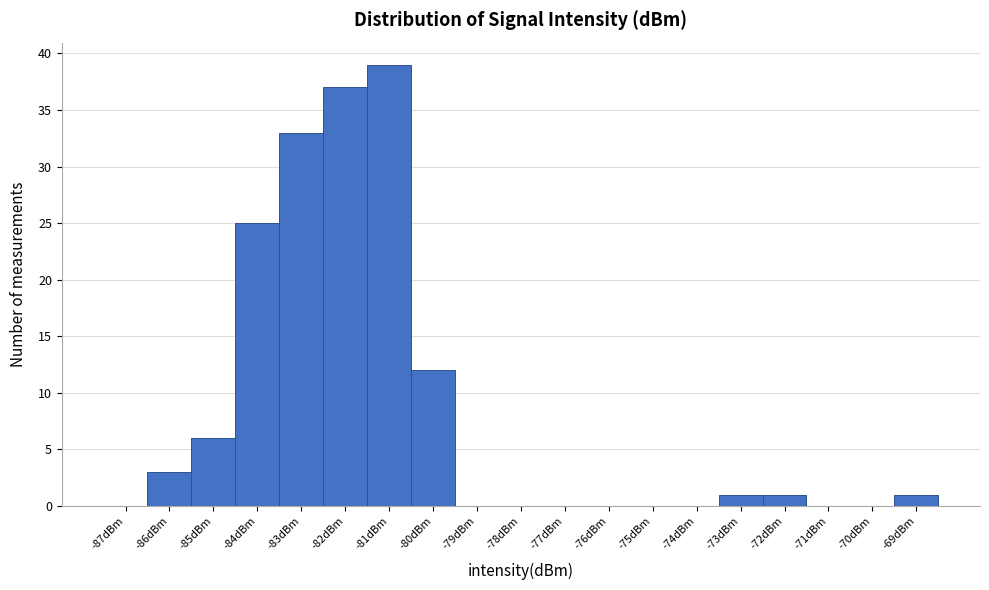

What is the height of the bar covering -72.5 to -71.5 on the x-axis? The values are not printed on the chart, so give them approximately, as read against the axis.

1